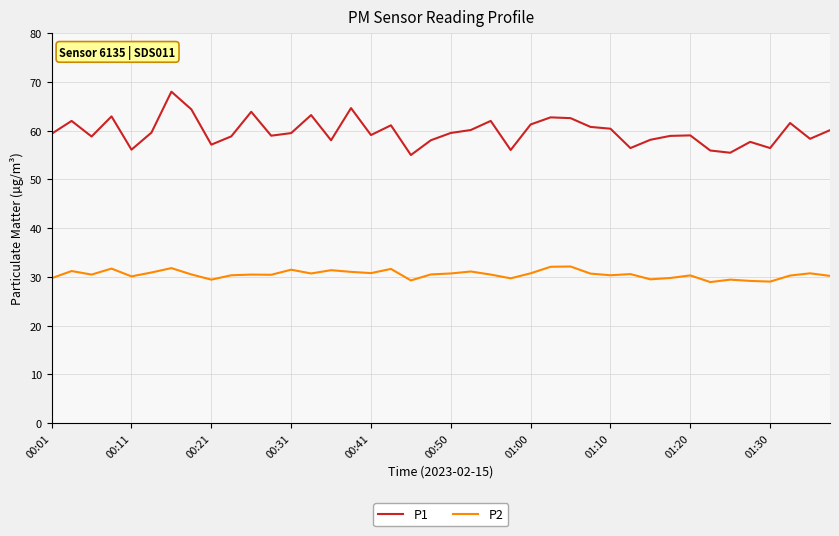

True or false: P2 and P1 cross at least once.

False